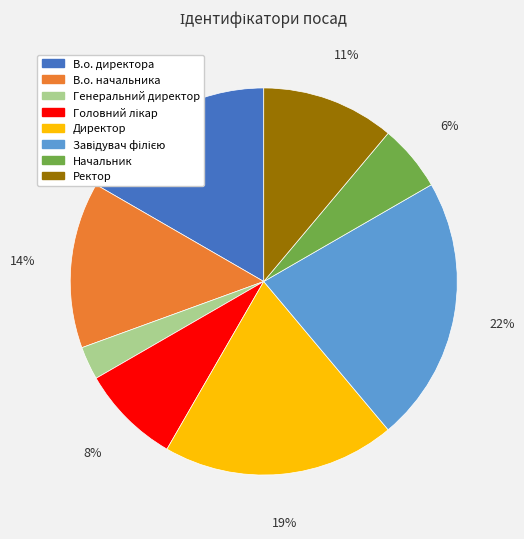

Between В.о. директора and Начальник, which is larger?

В.о. директора